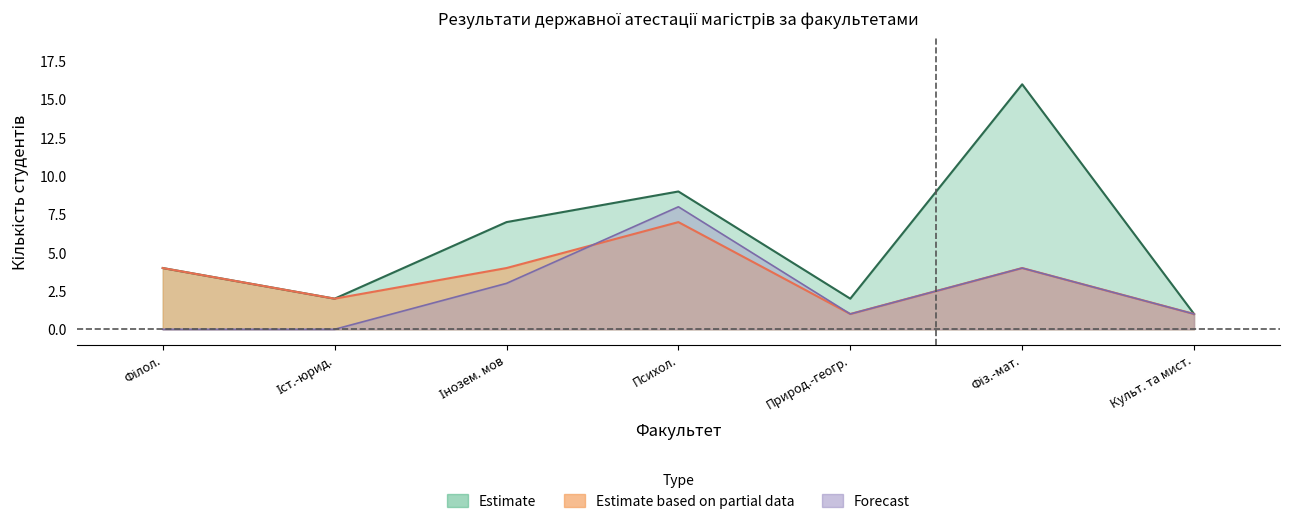

List the series in order of their overall mean, lowest first.

рекомендовані до аспірантури, На 5, Всього студентів